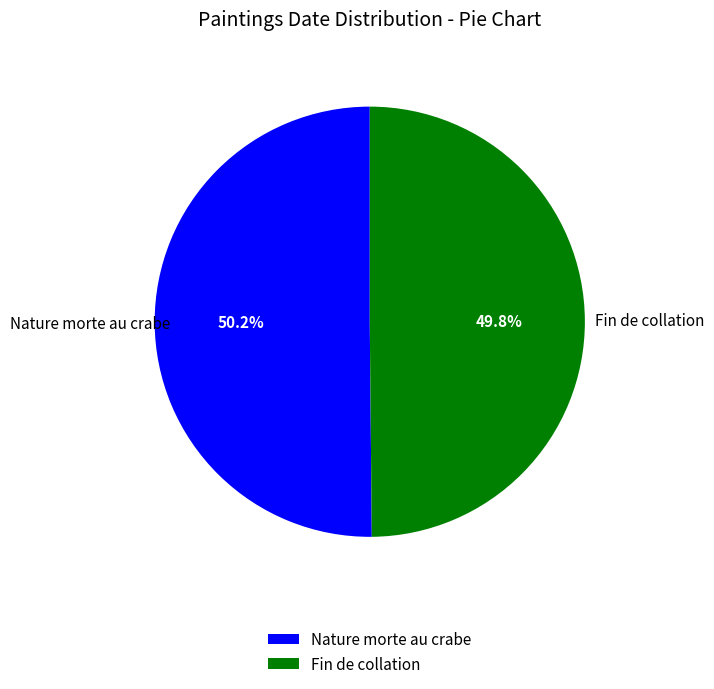

Does any single category account for the majority?

Yes